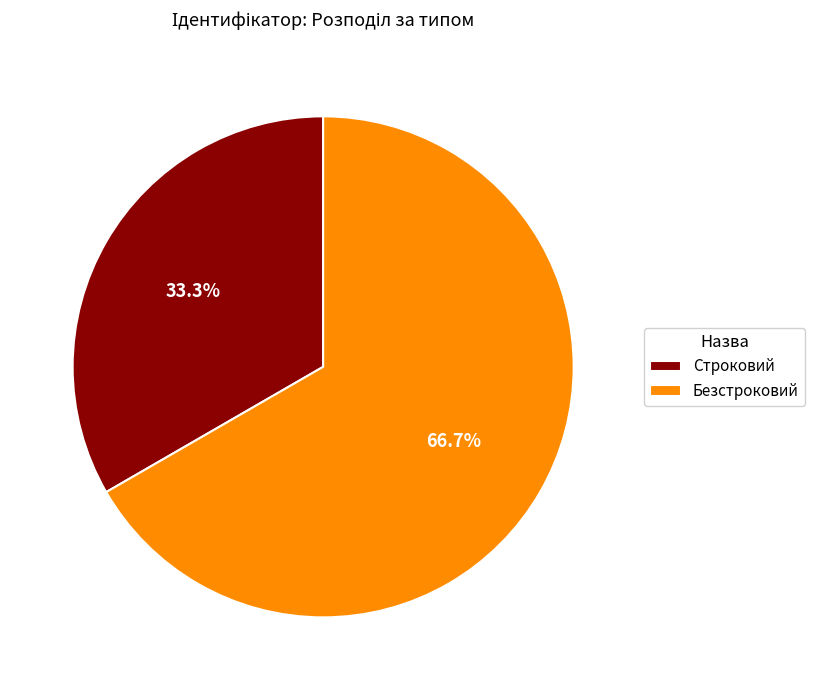

Which slice is the smallest?

Строковий